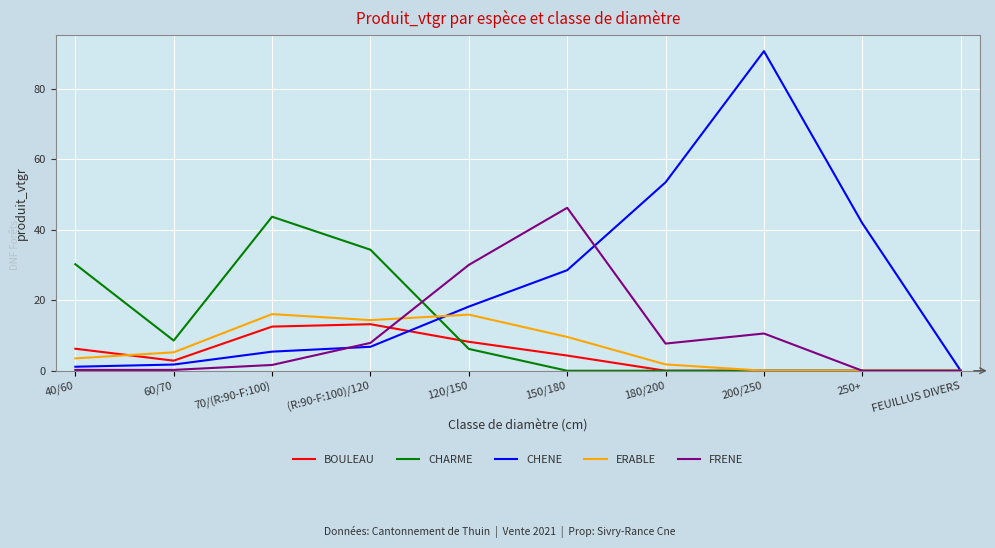

Which series has the largest range (max minus min)?

CHENE